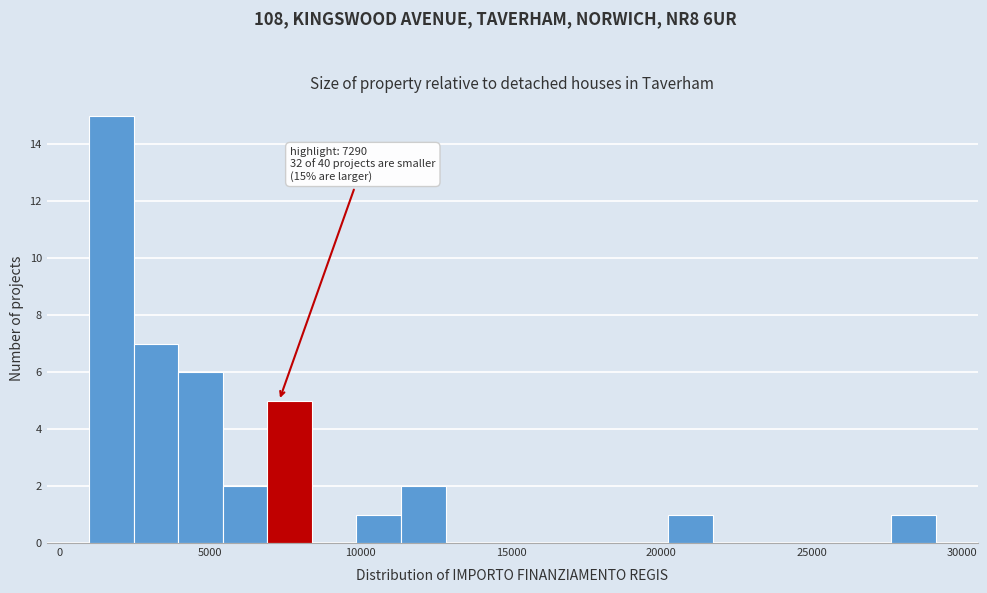

Read against the x-axis, roughly where is the centre of the tallest bar?

1500